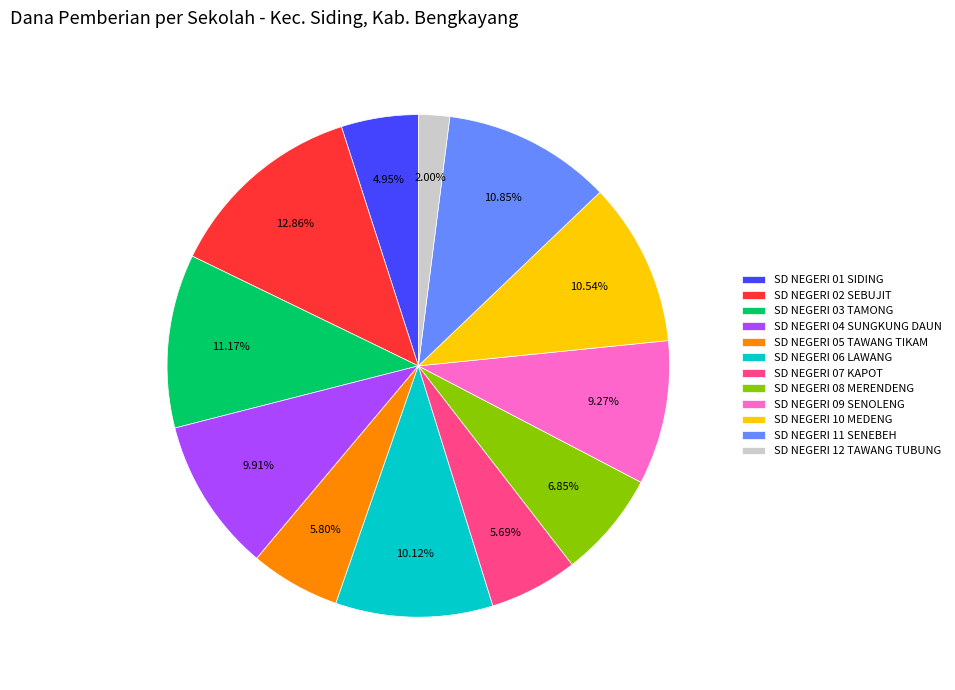

What is the total percentage of SD NEGERI 03 TAMONG and SD NEGERI 02 SEBUJIT?

24.0%